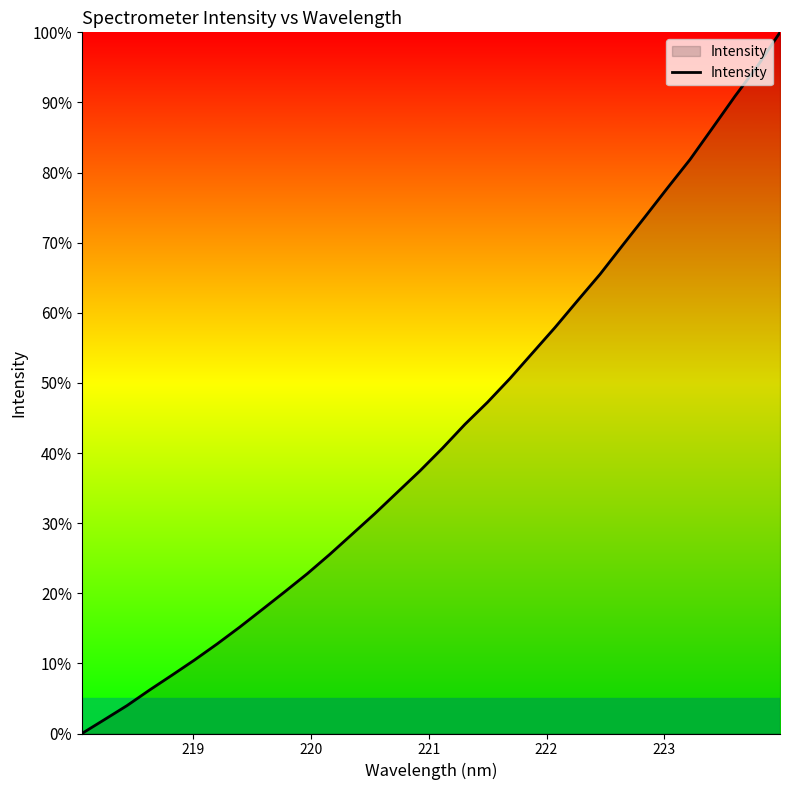

What is the difference between the maximum and minimum values?

100.0